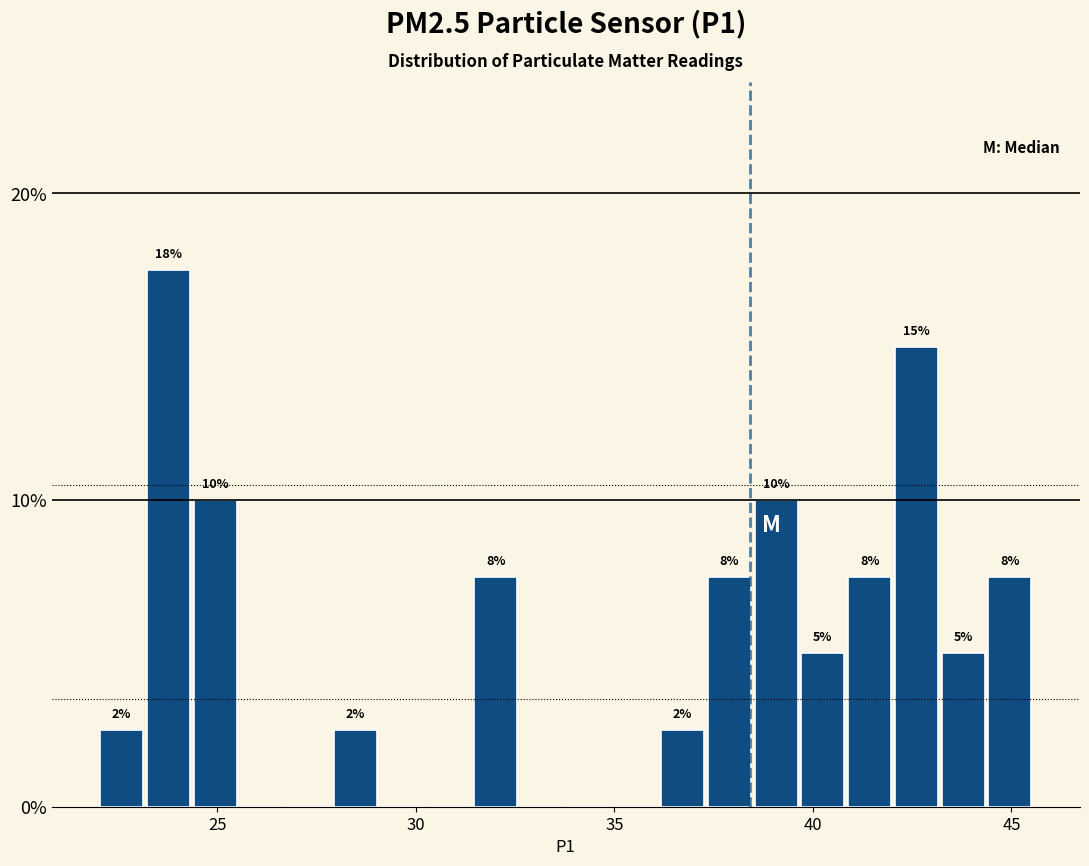

Read against the x-axis, roughly where is the centre of the tallest bar?

24.0